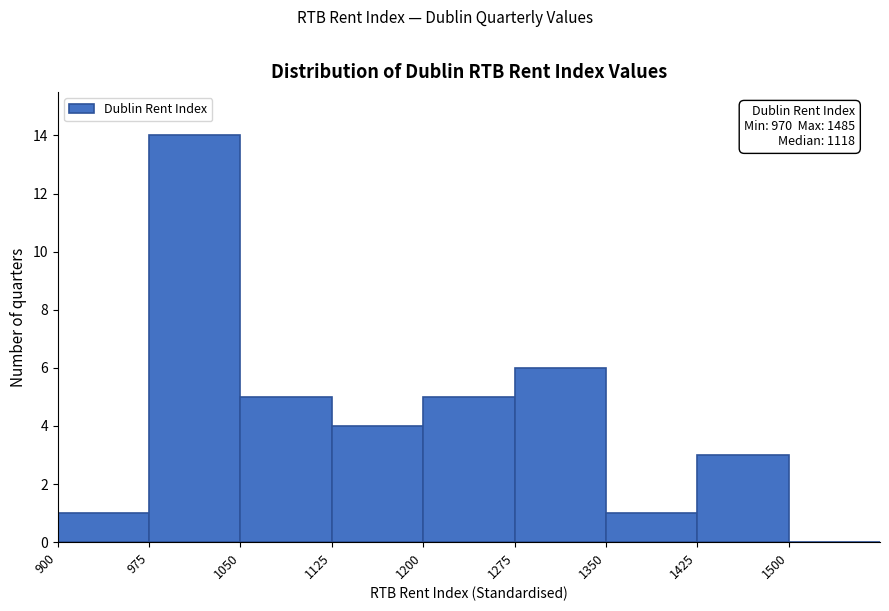

Over which range of the x-axis is the bar tallest?

975 to 1050